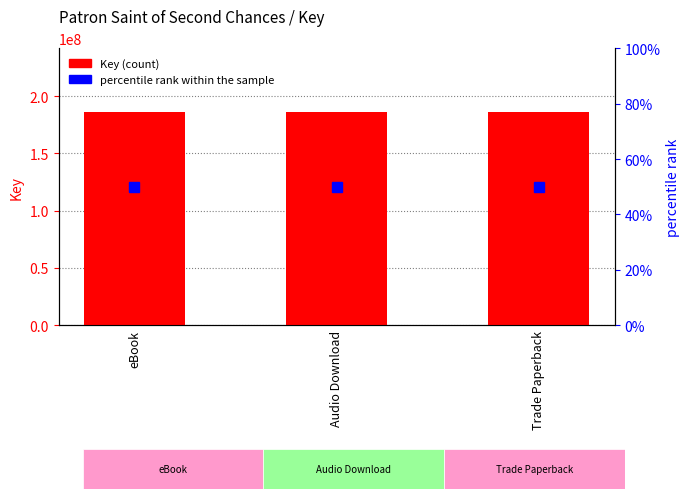

At how many categories does at least one series exceed 30582088?

3